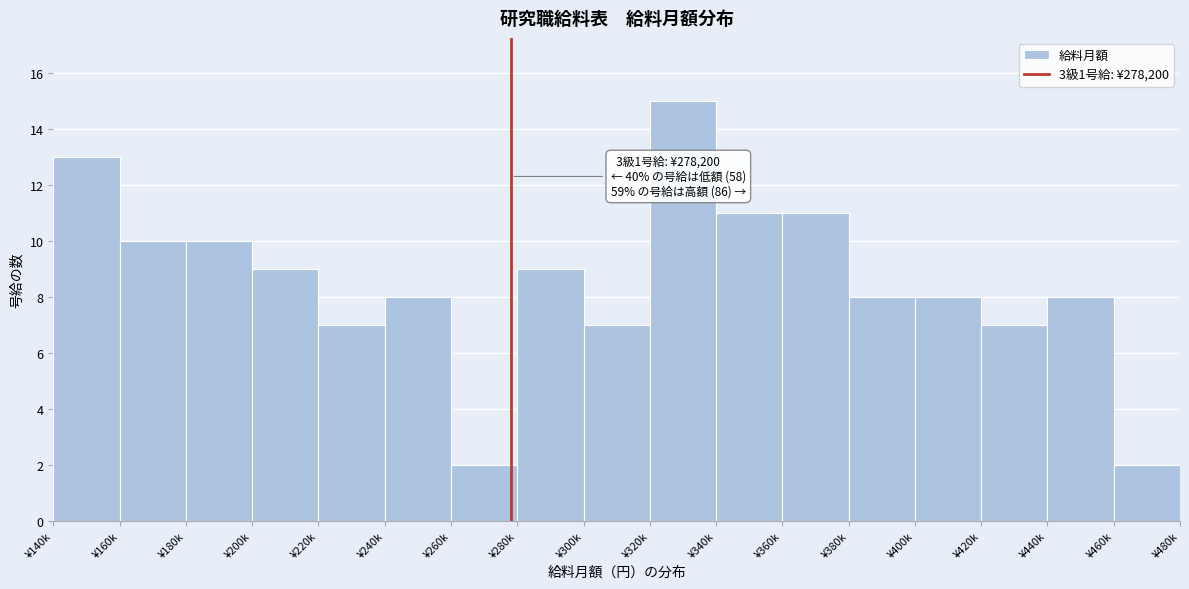

Reading right to left, list all the values displayed in this chart.

¥460k=2	¥440k=8	¥420k=7	¥400k=8	¥380k=8	¥360k=11	¥340k=11	¥320k=15	¥300k=7	¥280k=9	¥260k=2	¥240k=8	¥220k=7	¥200k=9	¥180k=10	¥160k=10	¥140k=13